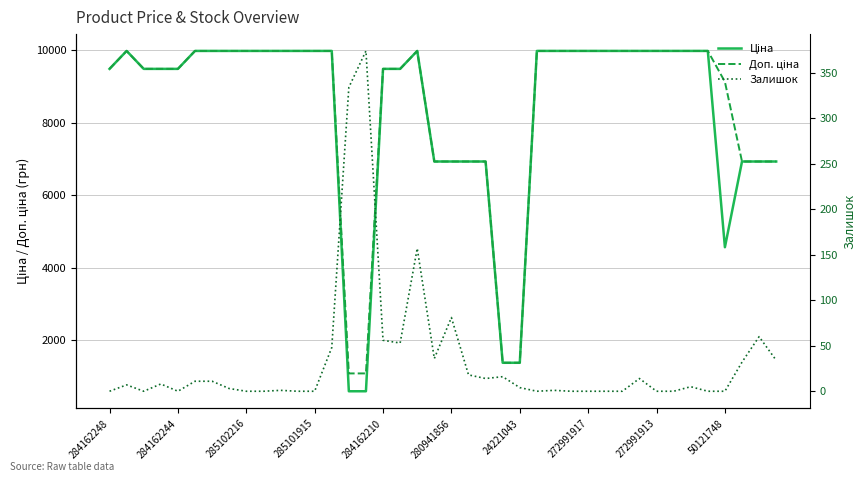

True or false: Ціна and Залишок cross at least once.

False